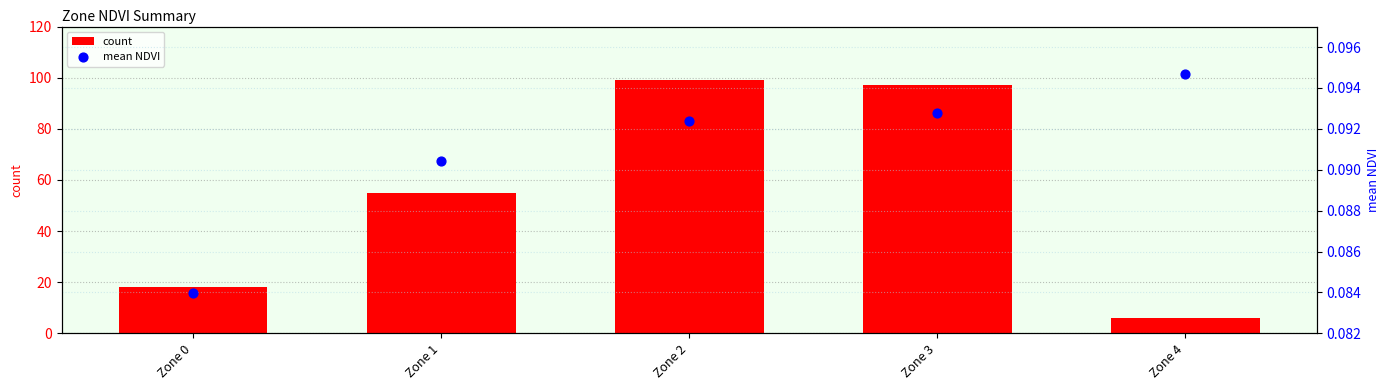

Is the value of mean NDVI at Zone 0 greater than the value of count at Zone 4?

No